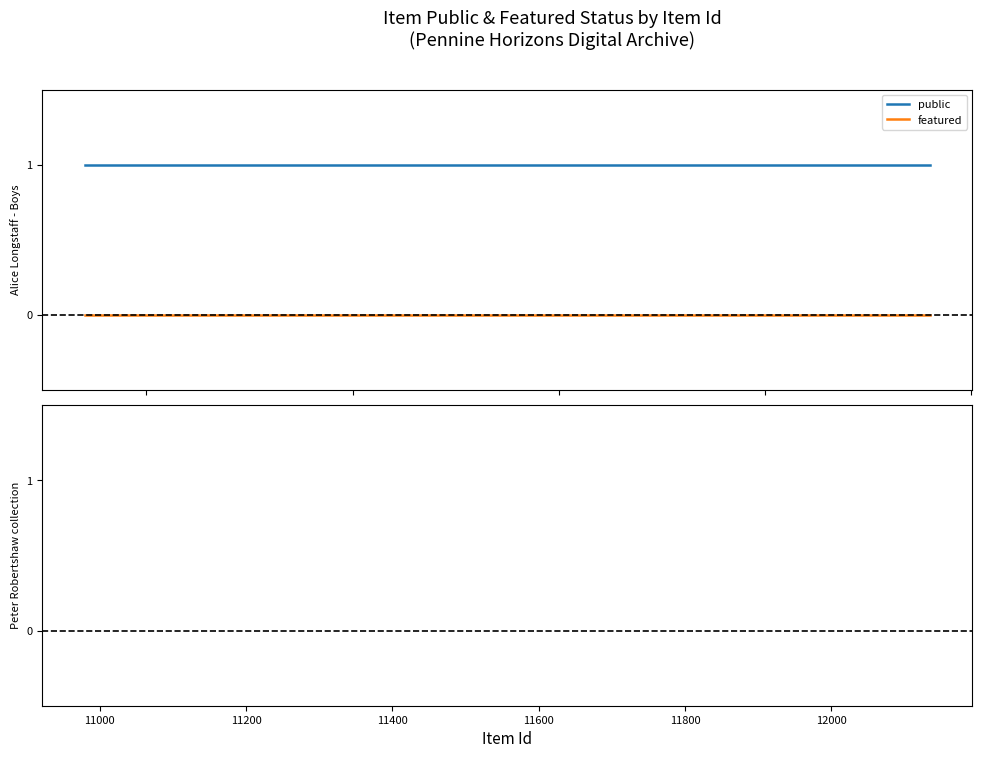

True or false: featured has more than 1 interior local peaks.

False